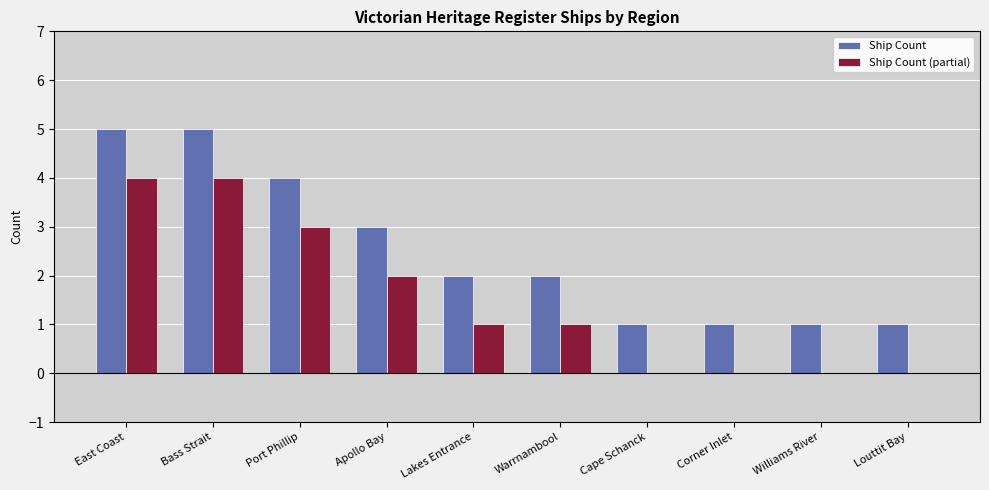

Is the value of Ship Count at Apollo Bay greater than the value of Ship Count (partial) at East Coast?

No